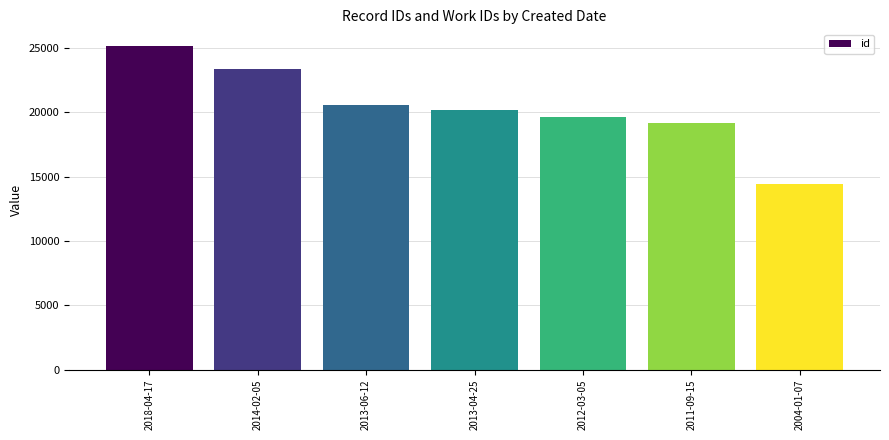

What is the label of the 1st bar from the right?

2004-01-07